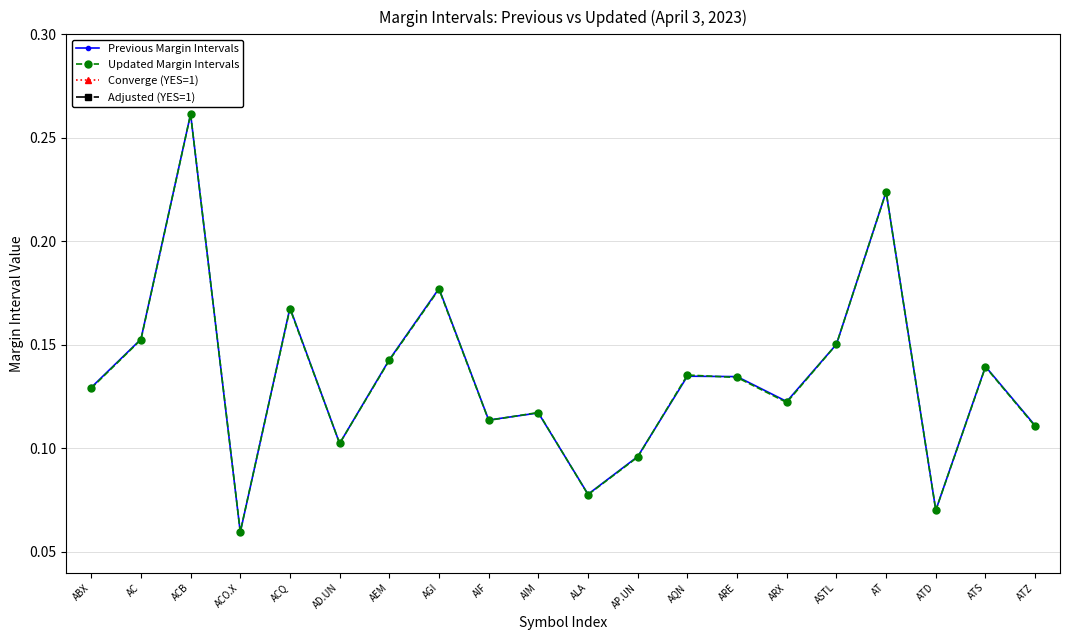

Which series has the largest total across all categories?

Previous Margin Intervals